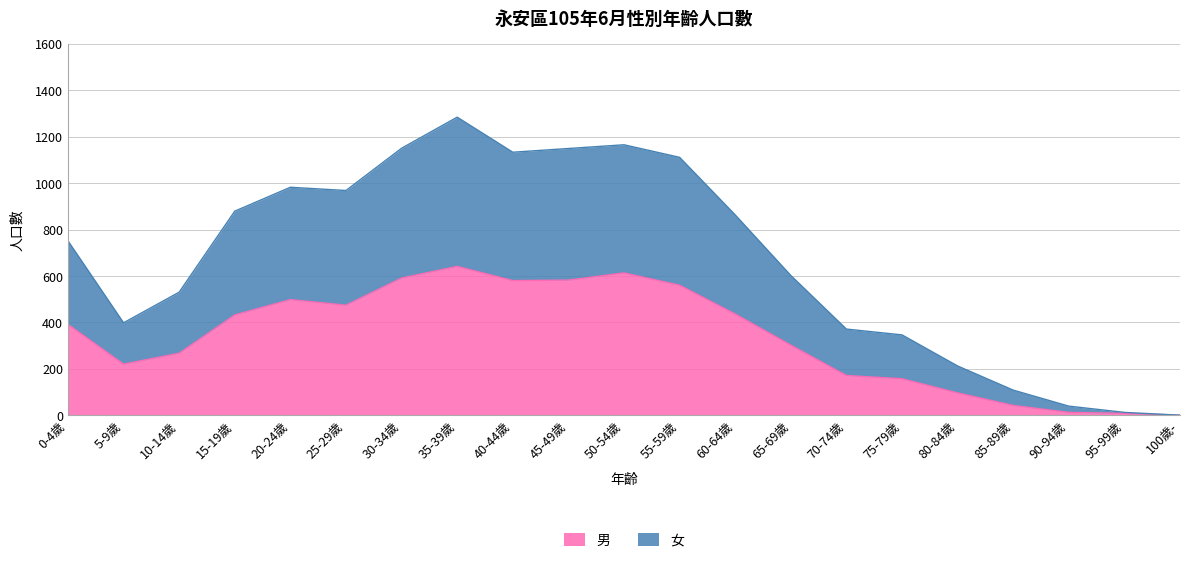

What is the highest value of the 男 series?

641